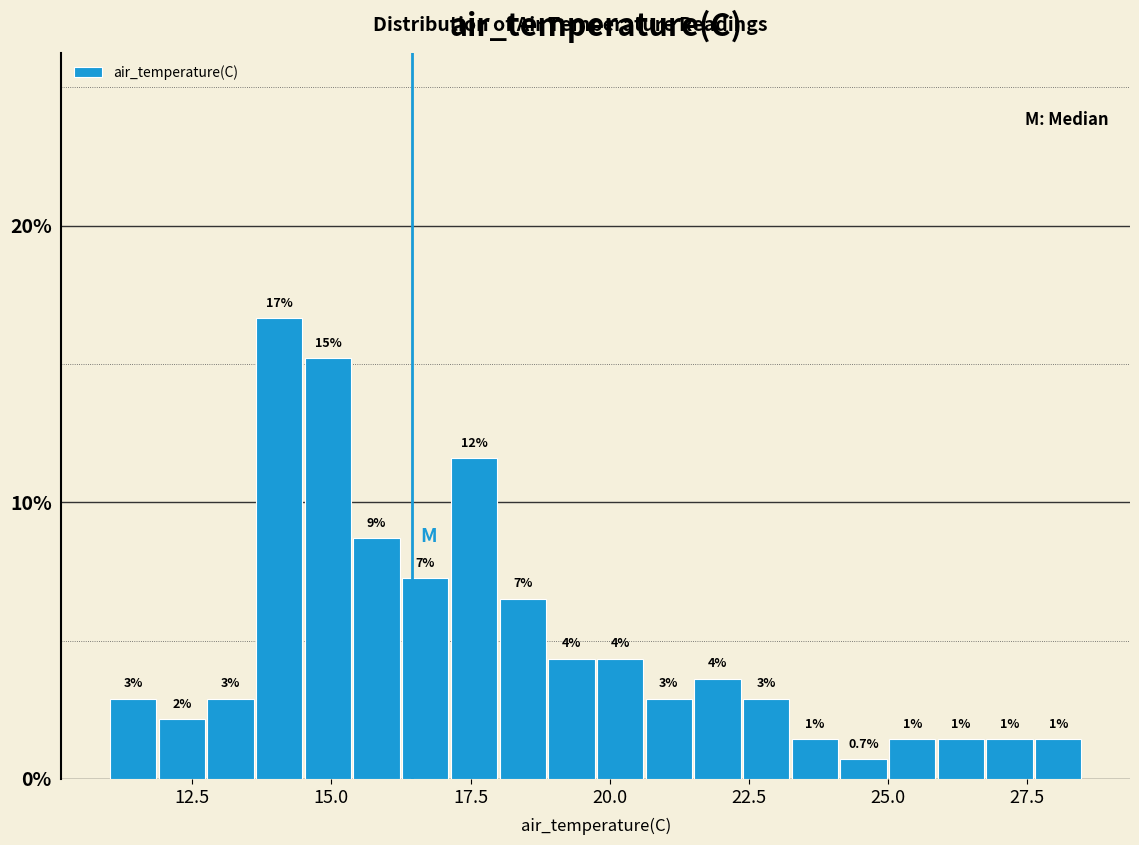

Around what value on the x-axis is the tallest bar? Give the approximate position of its centre, as read against the axis.

14.0